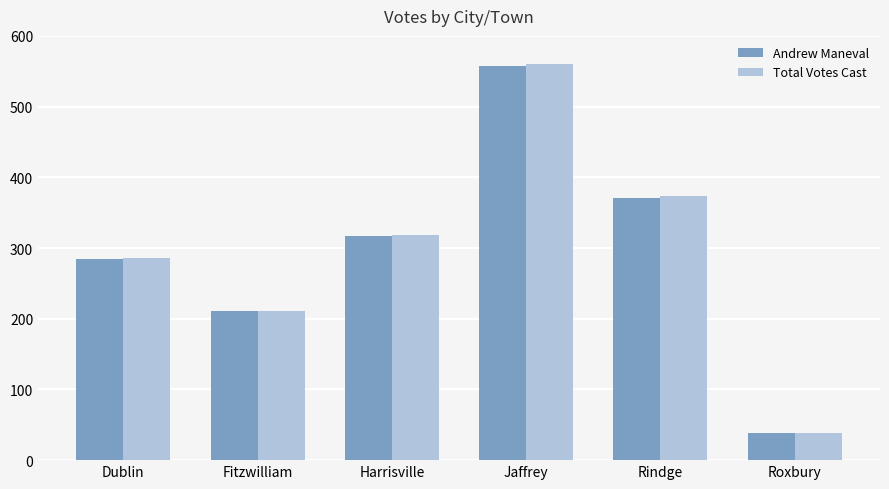

The Andrew Maneval series shows 557 at Jaffrey. True or false?

True